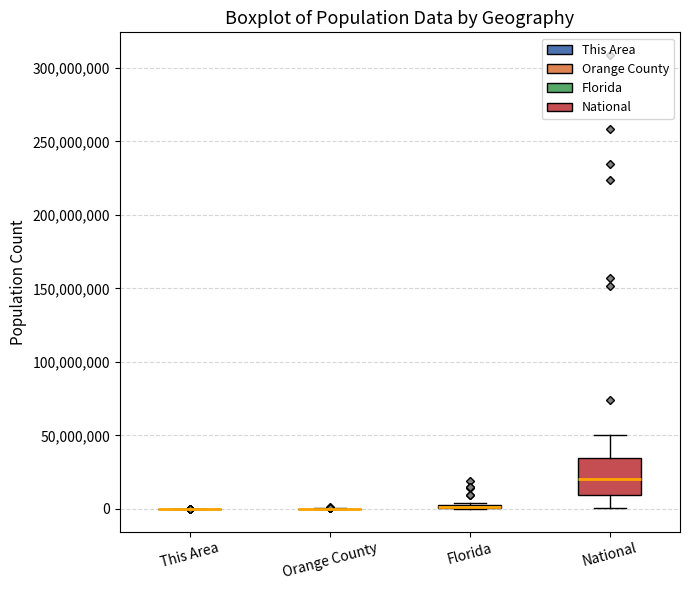

Comparing the boxes themselves (not the whiskers), which one is the tallest?

National